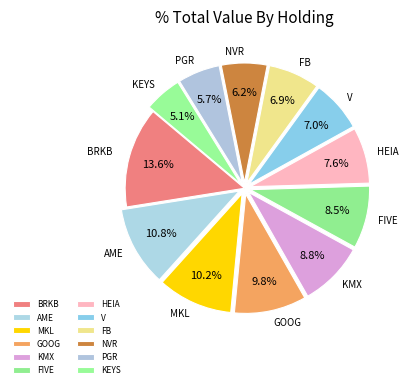

How much of the chart is everything except KMX?

91.2%